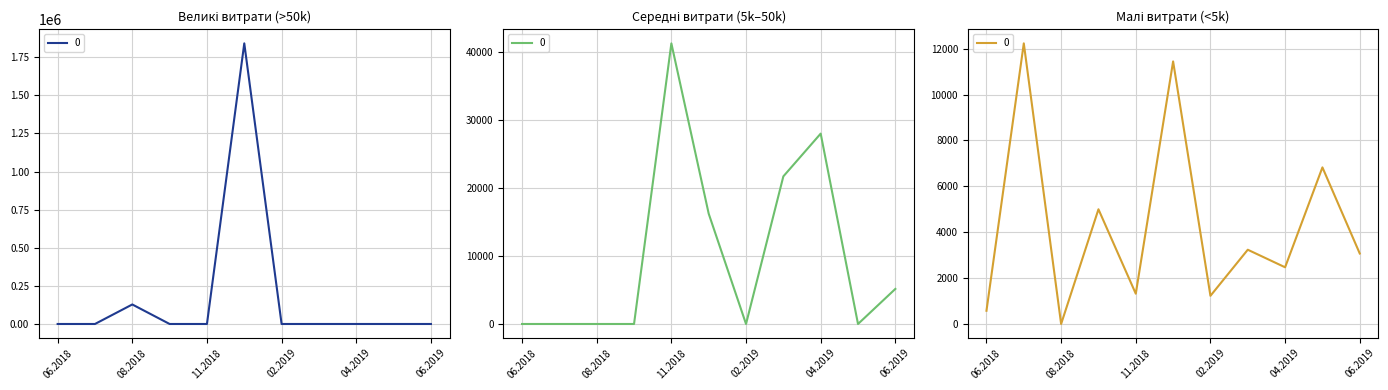

Which has a higher value, 25.04.2019 or 03.09.2018?

03.09.2018